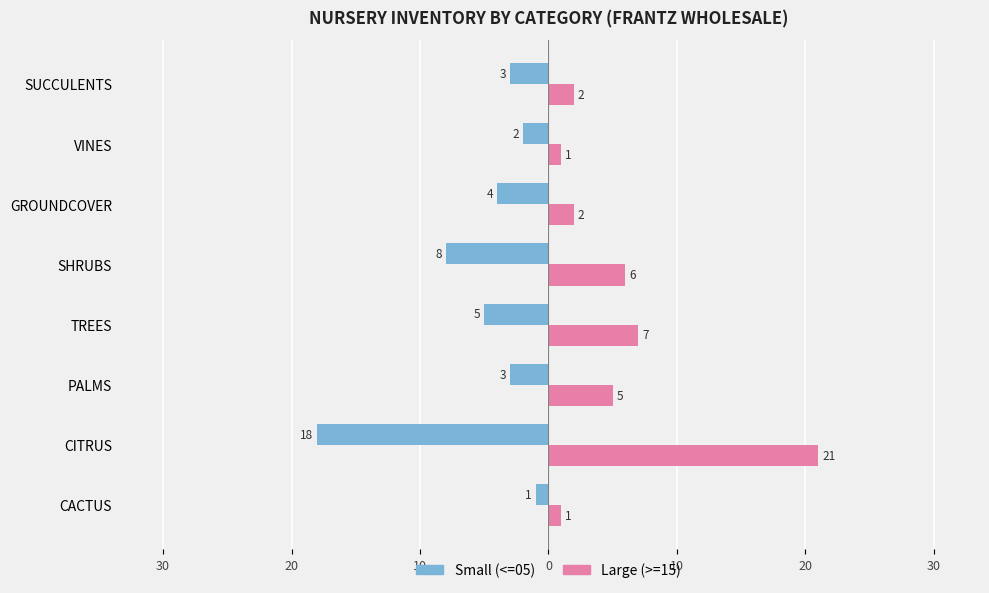

What are all the series names shown in the legend?

Small (<=05), Large (>=15)